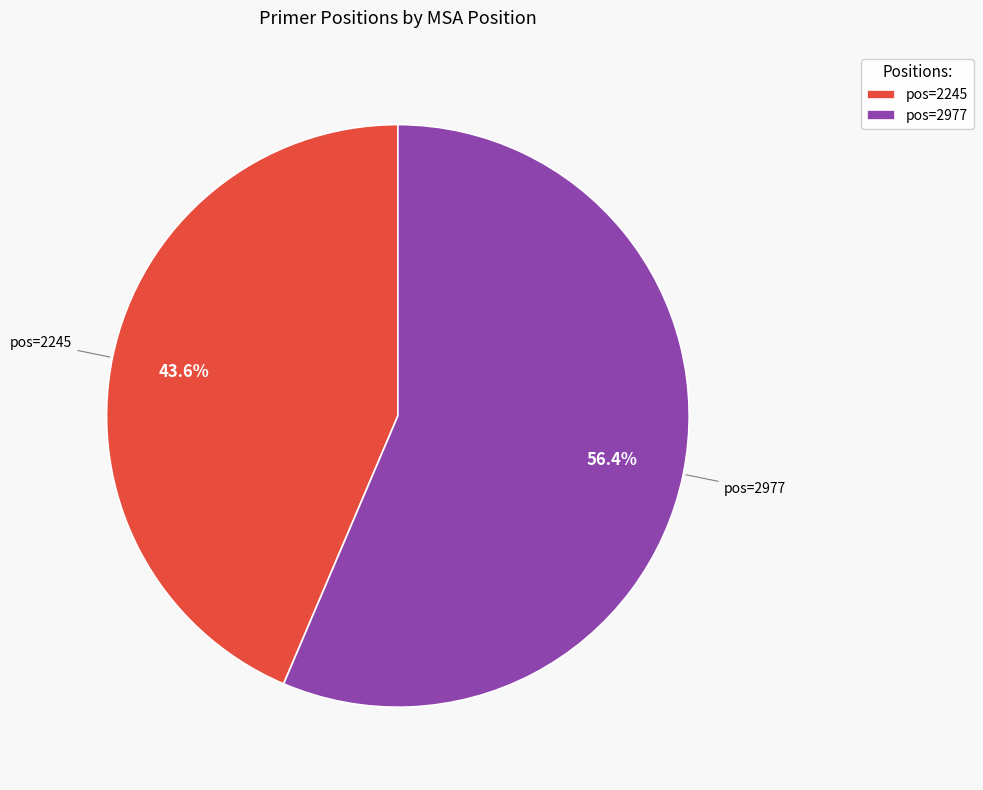

Approximately how many times larger is the value at pos=2977 compared to pos=2245?

1.3